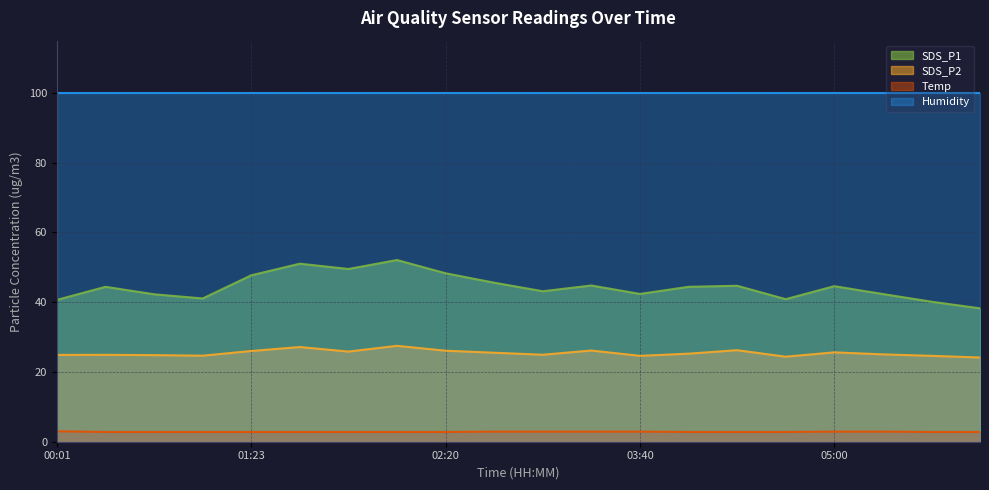

The Temp series shows 2.9 at 05:00. True or false?

True